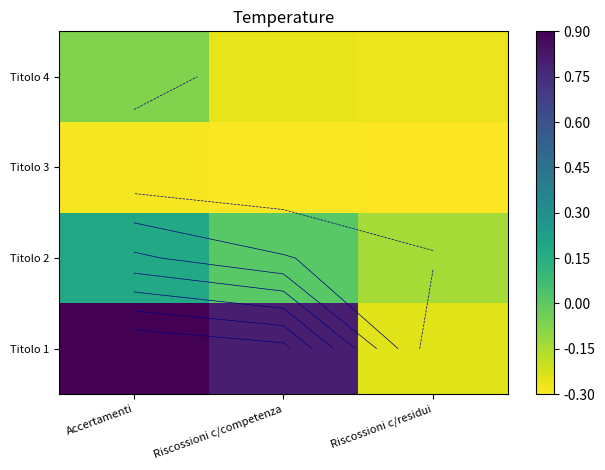

Between Accertamenti and Riscossioni c/residui, which series saw the biggest shift?

Titolo 1